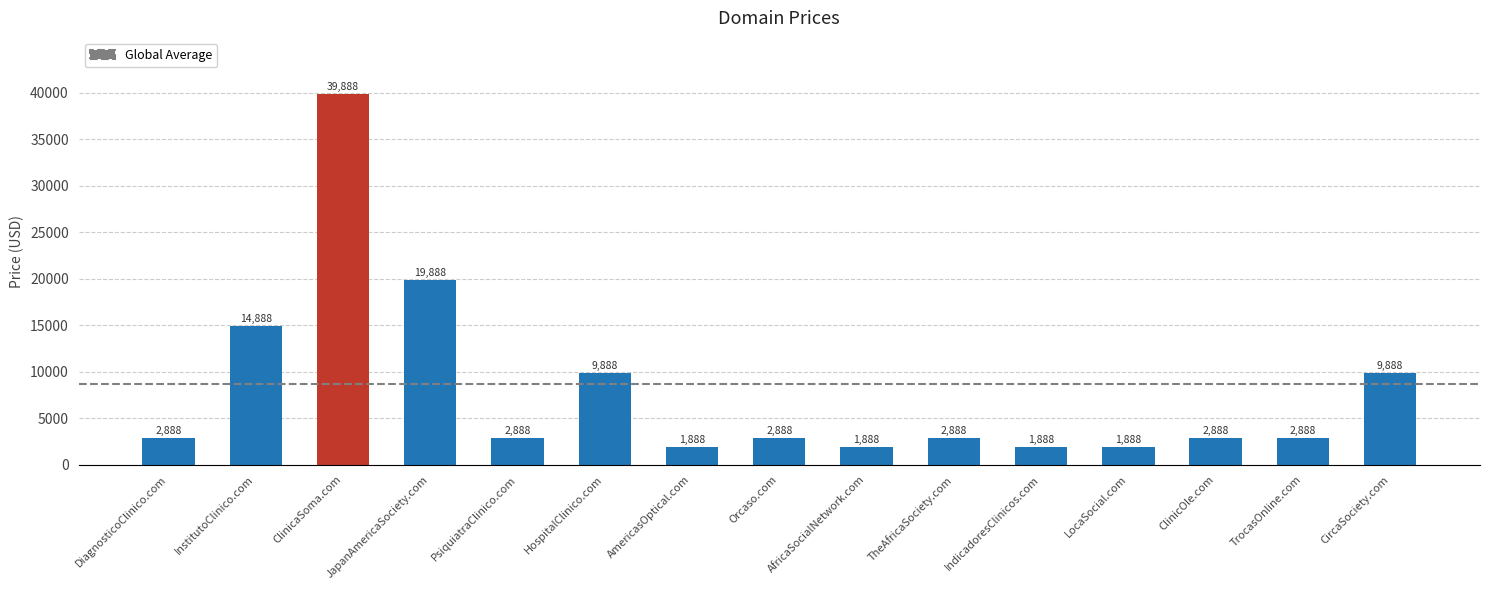

What is the maximum value shown in the chart?

39888